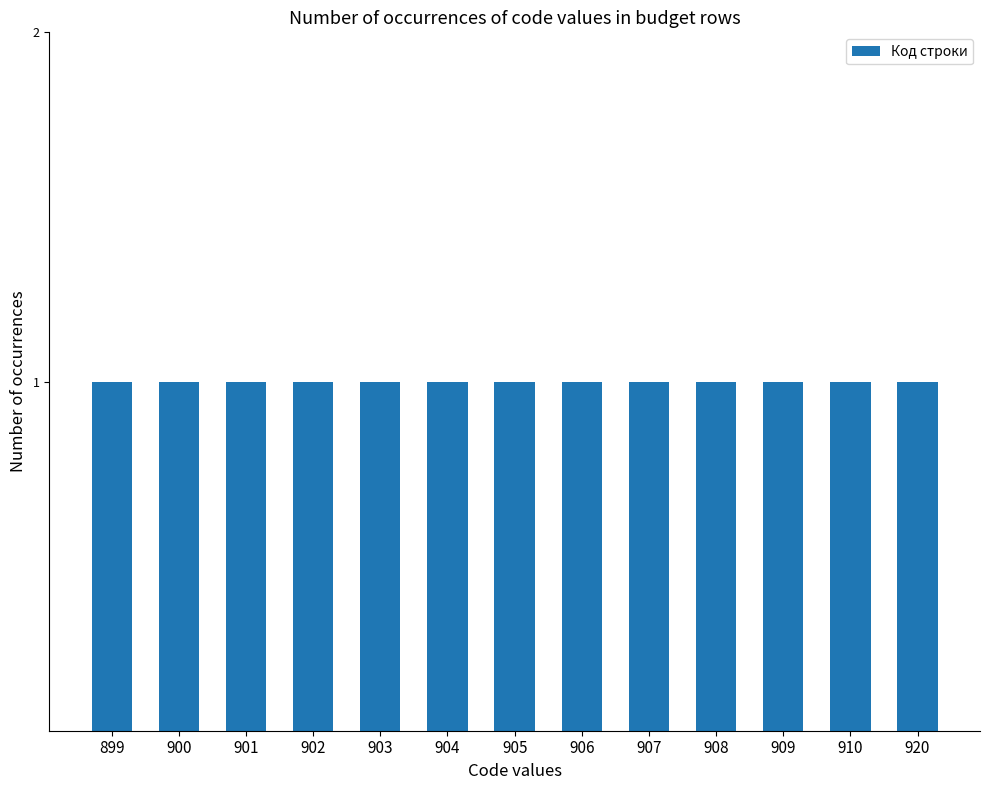

What is the smallest value displayed?

899